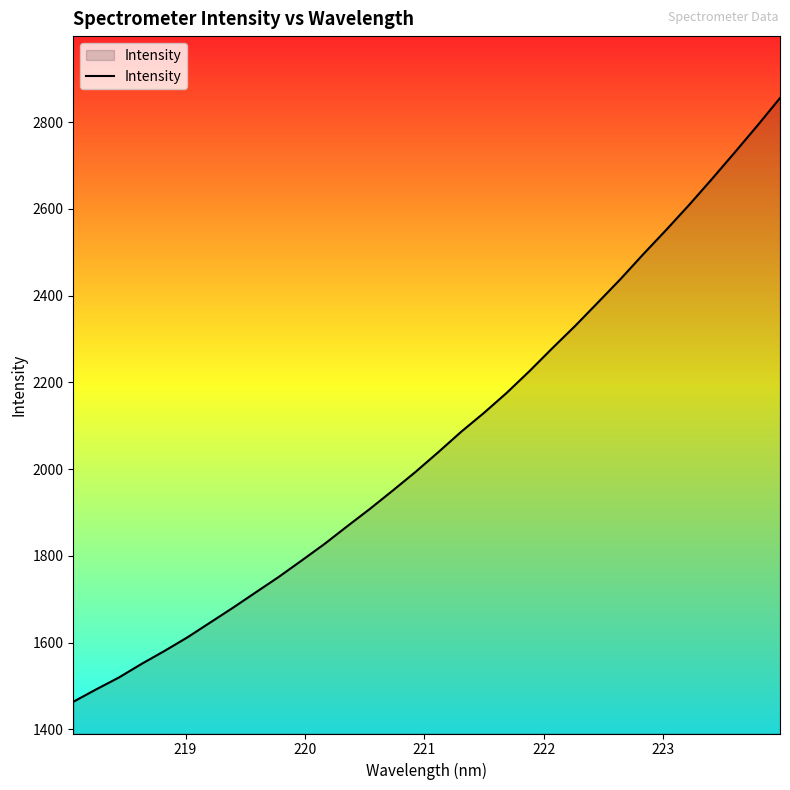

What is the difference between the maximum and minimum values?

1392.5